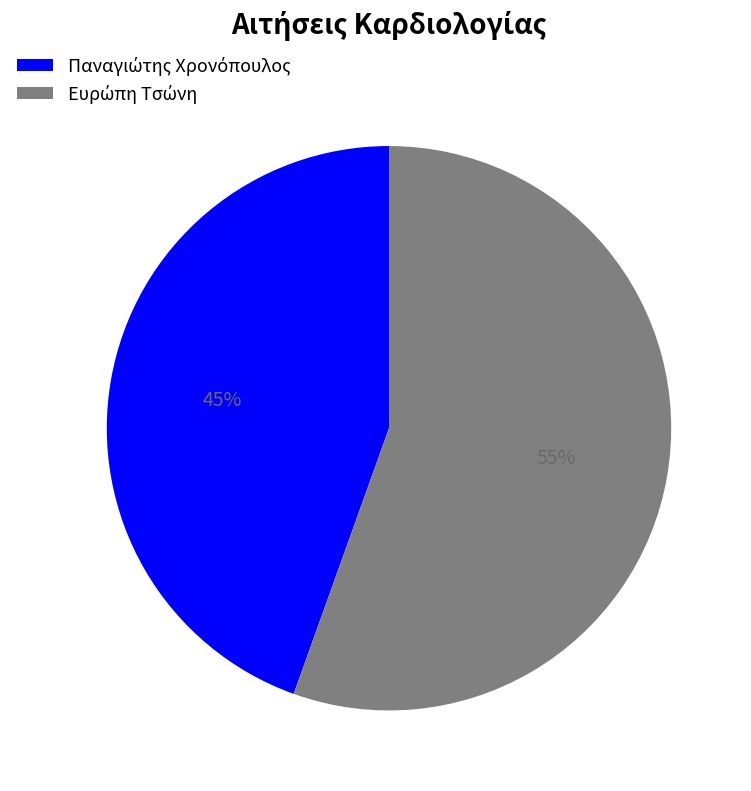

To the nearest percent, what is the average slice percentage?

50%